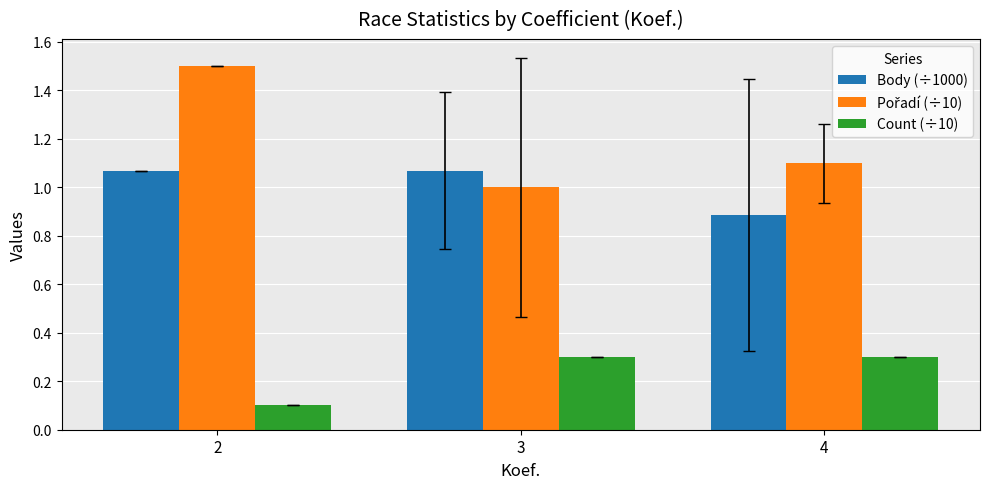

True or false: Body (÷1000) has a value of 1.1 at 3.

True